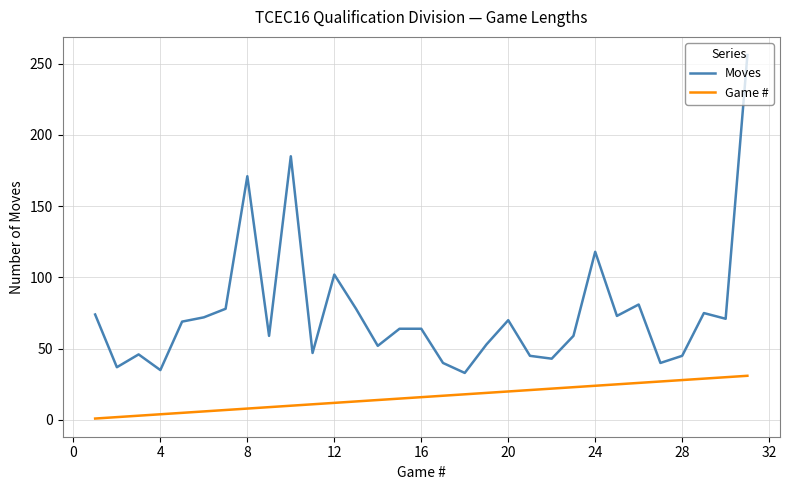

Which series has the largest total across all categories?

Moves